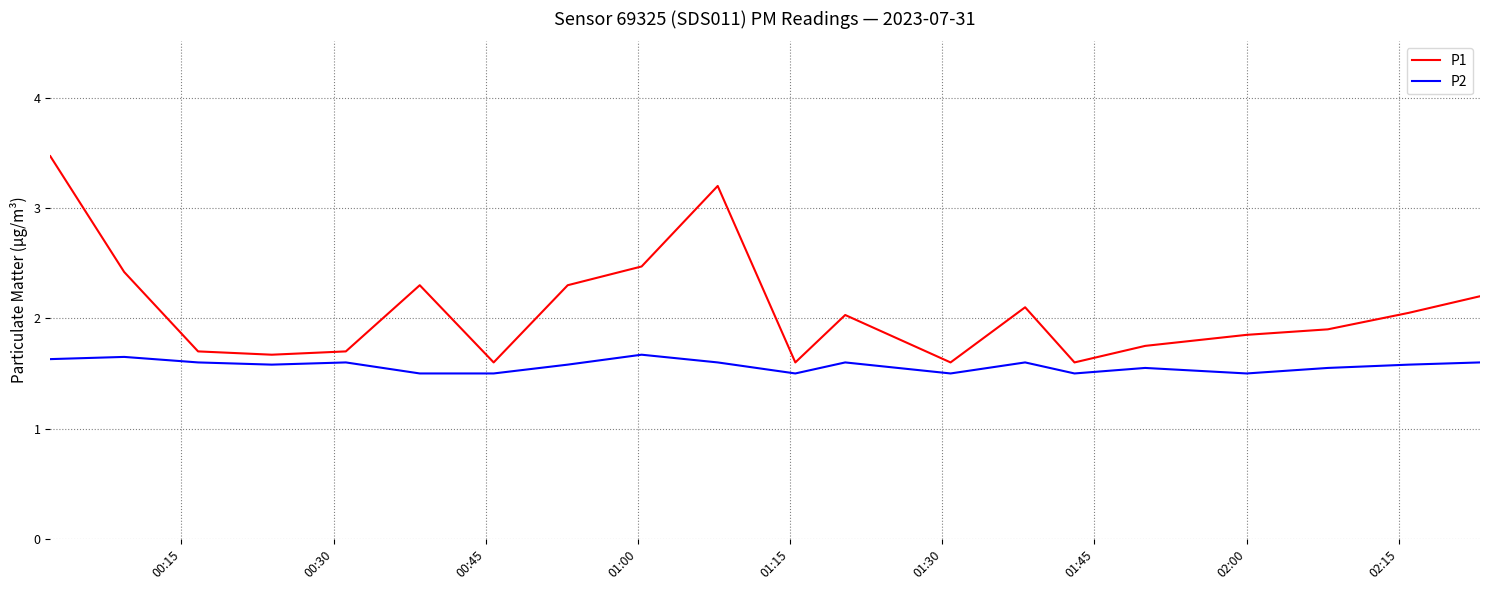

Which series has the largest total across all categories?

P1